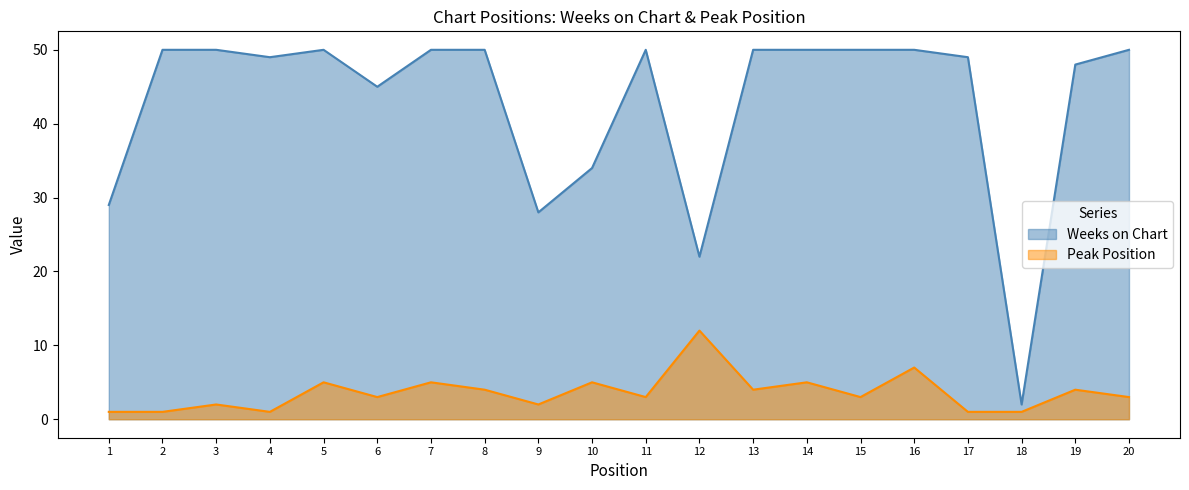

How many lines are shown in the chart?

2